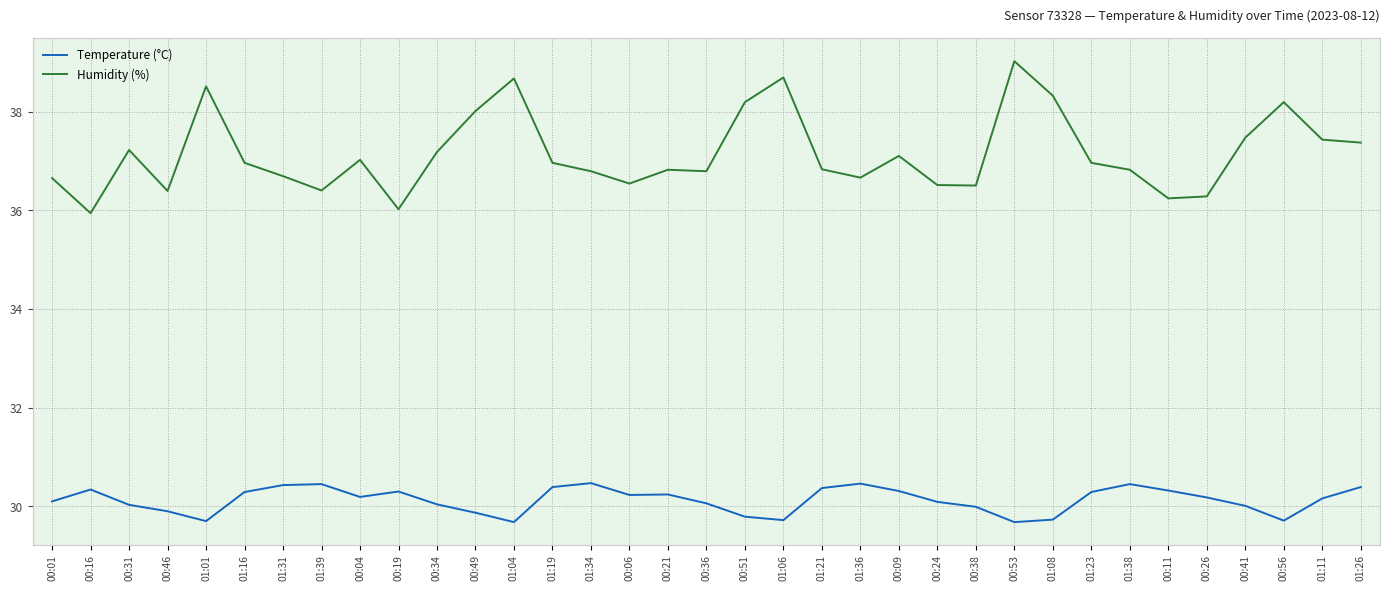

What position from the left is 00:19?

10